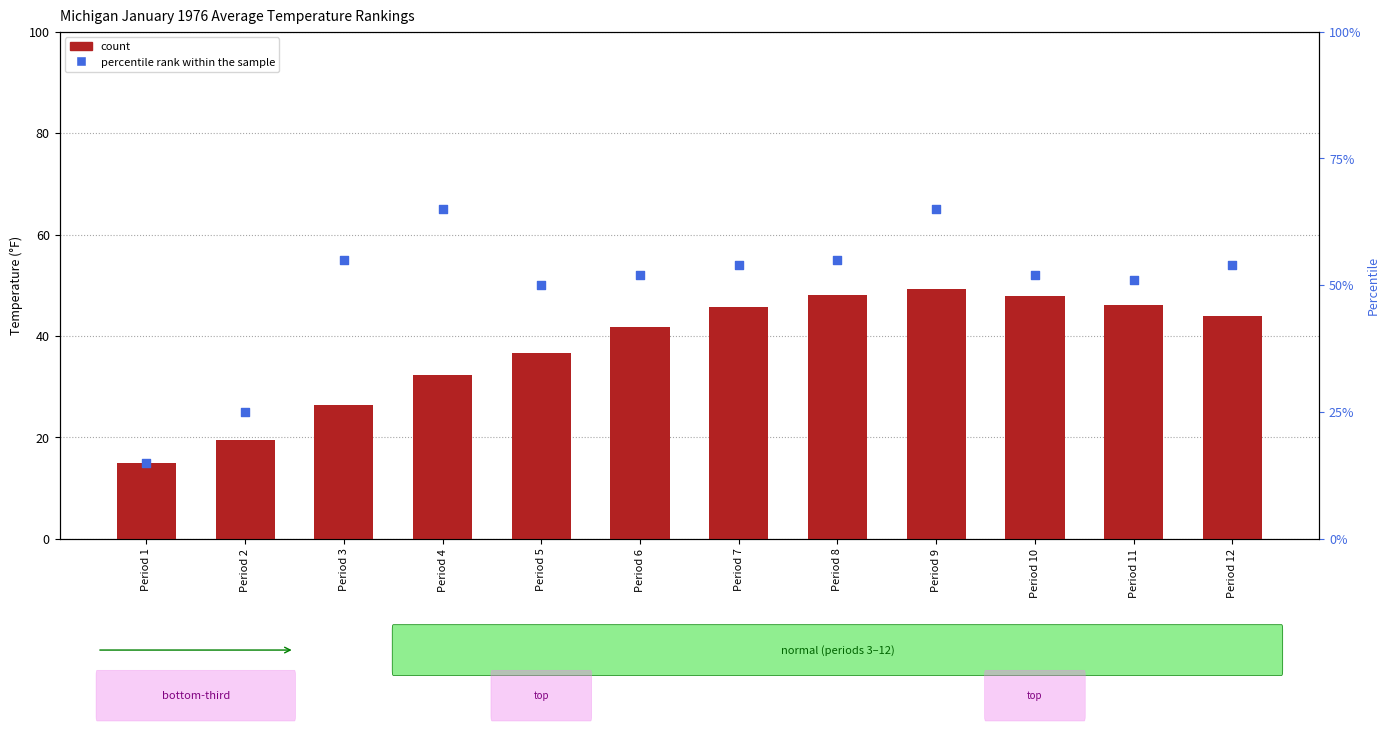

Which series has the widest spread of Y values?

percentile rank within the sample